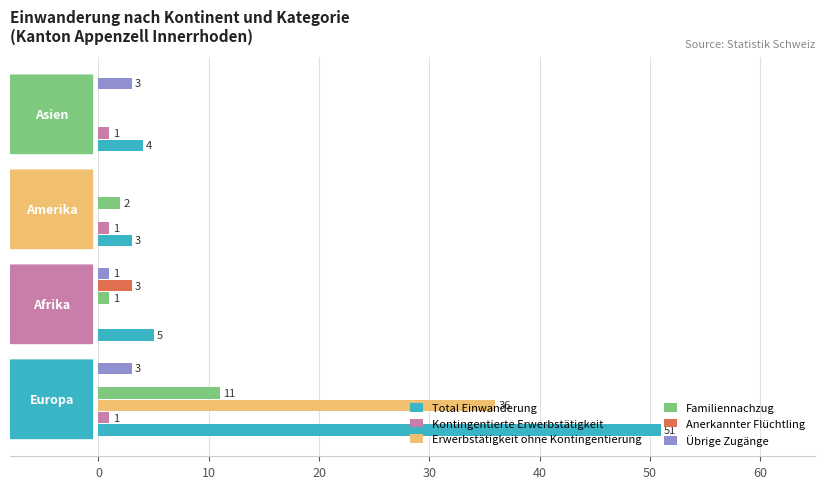

How many data points does each series have?

4